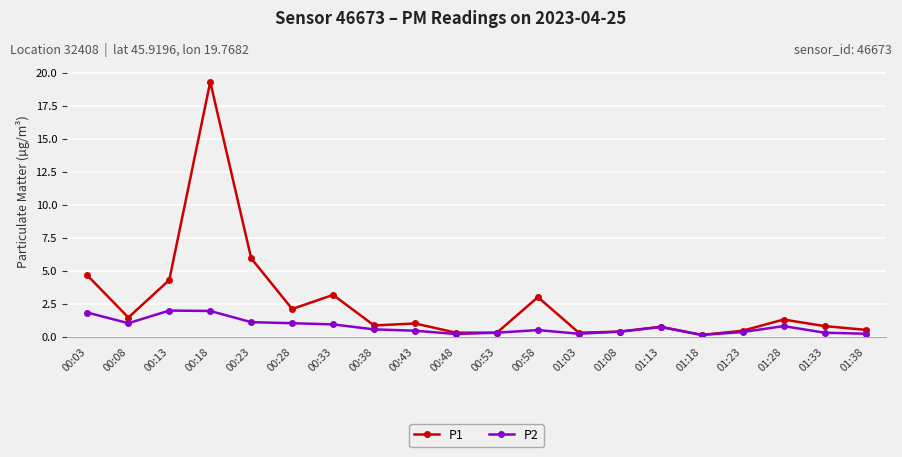

At which category is the sum across all series the highest?

00:18